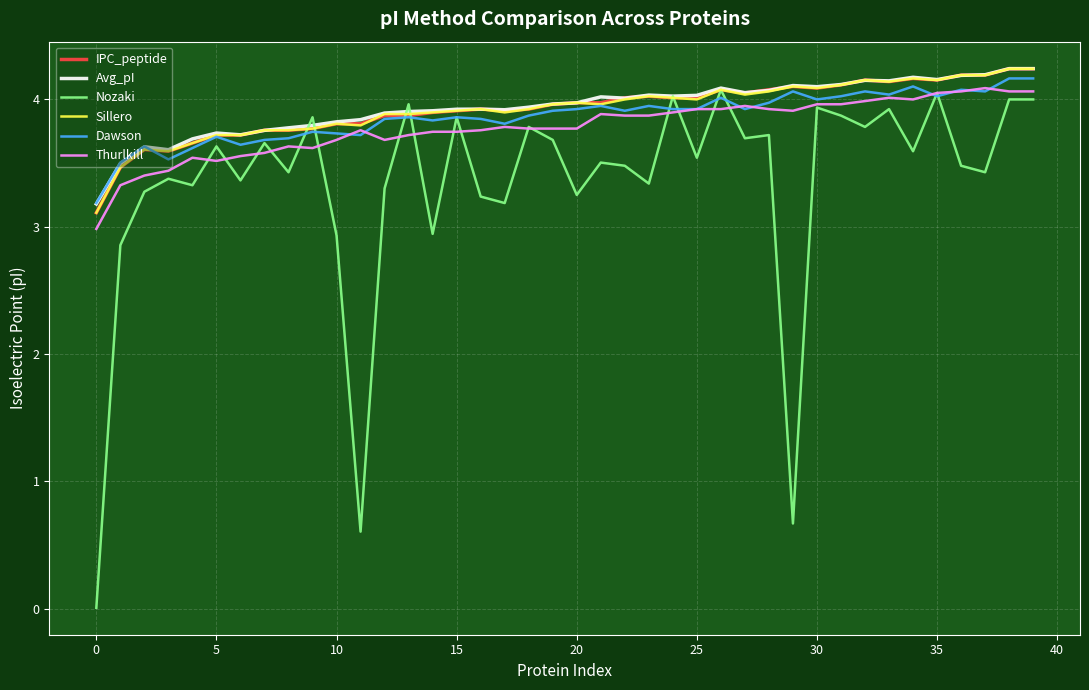

Which series has the widest spread of values?

Nozaki